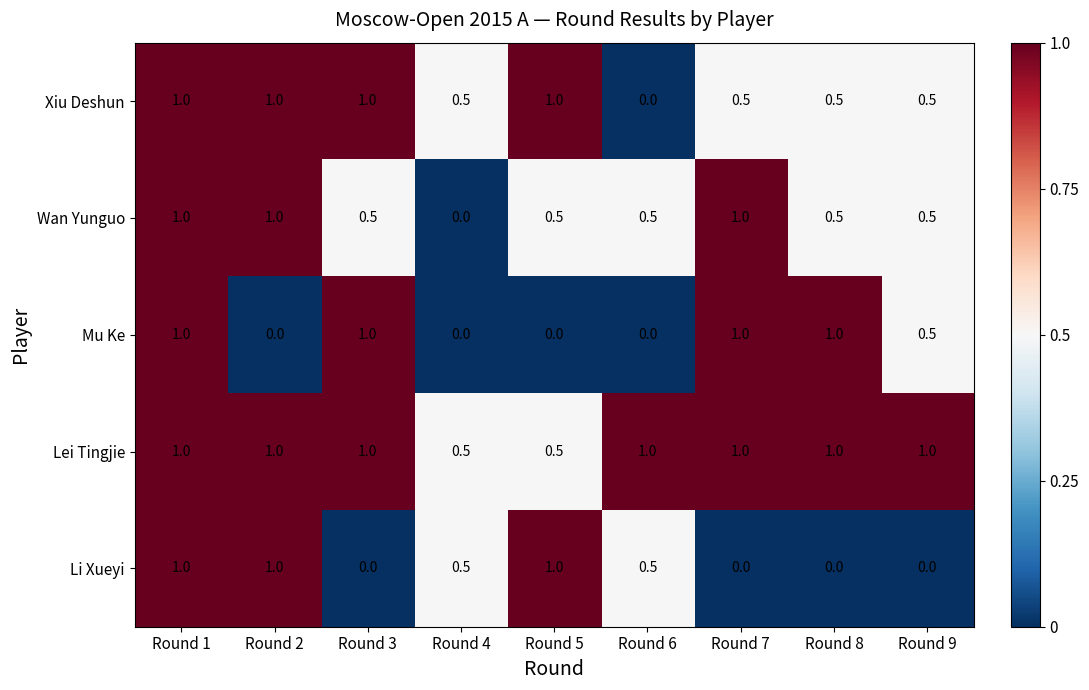

What is the total value across all series at Round 8?

3.0